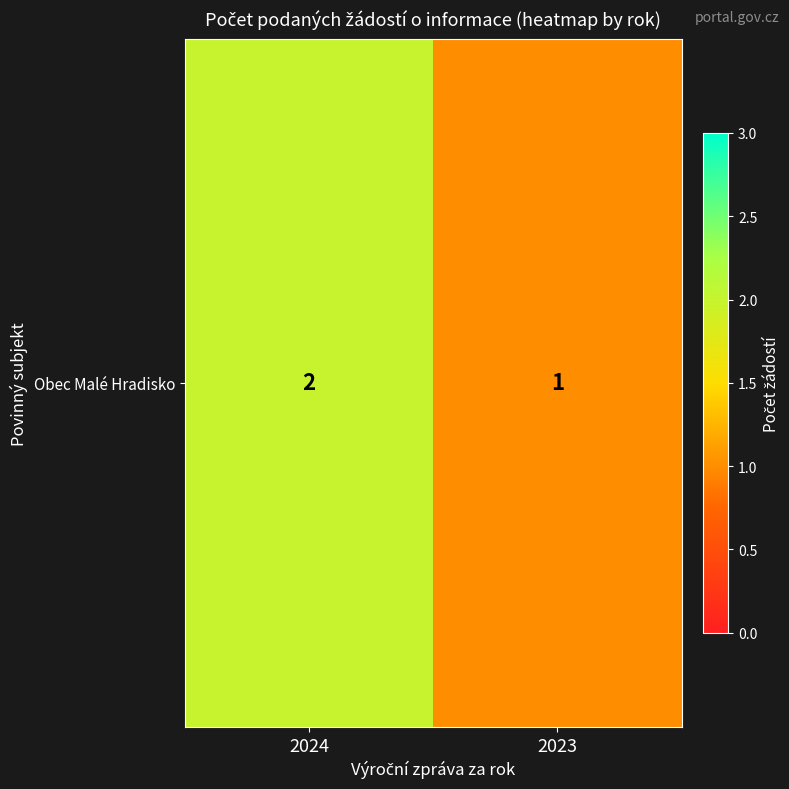

Rank the categories by value from lowest to highest.

2023, 2024